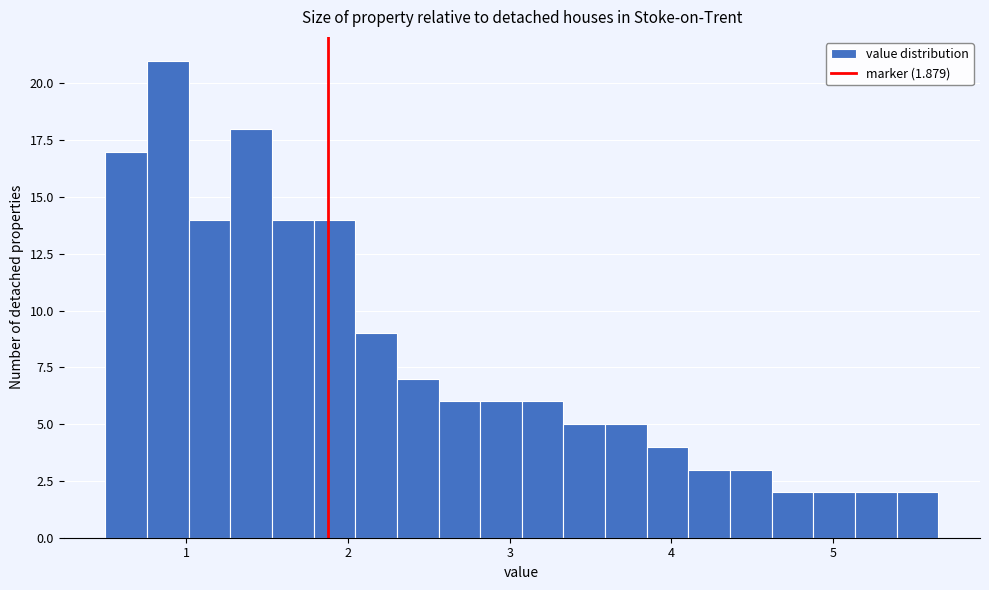

Around what value on the x-axis is the tallest bar? Give the approximate position of its centre, as read against the axis.

0.9